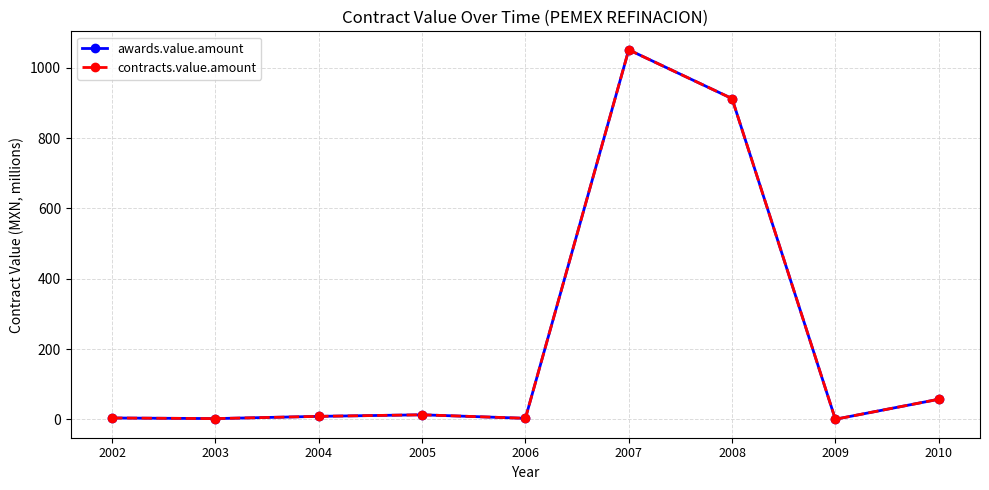

True or false: contracts.value.amount and awards.value.amount intersect in this chart.

False